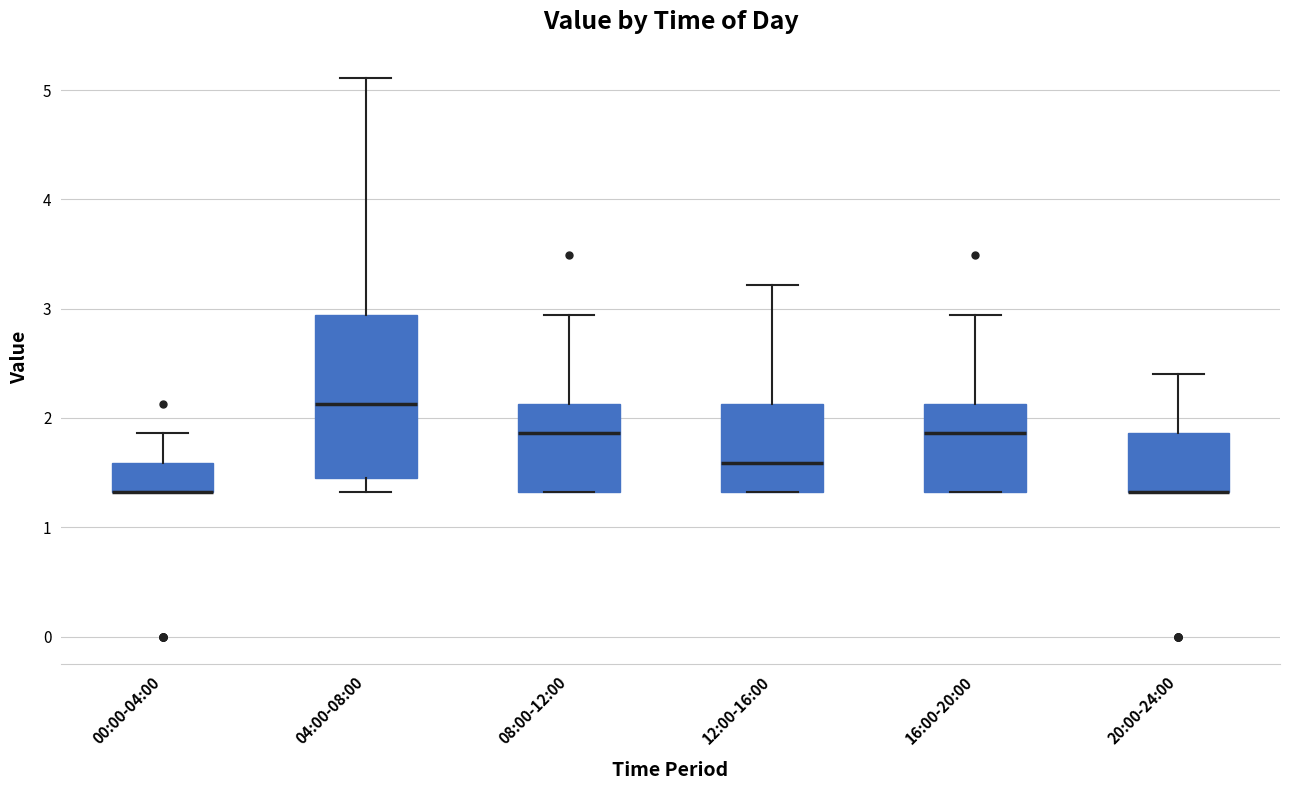

Reading left to right, read every box against the y-axis: the position of its median line, the range the box covers, and the ends of its whiskers. The values are not printed on the chart, so give them approximately, as read against the axis.

00:00-04:00: median 1.3 (drawn on the box's lower edge), box 1.3 to 1.6, whiskers 1.3 to 1.9
04:00-08:00: median 2.1, box 1.5 to 2.9, whiskers 1.3 to 5.1
08:00-12:00: median 1.9, box 1.3 to 2.1, whiskers 1.3 to 2.9
12:00-16:00: median 1.6, box 1.3 to 2.1, whiskers 1.3 to 3.2
16:00-20:00: median 1.9, box 1.3 to 2.1, whiskers 1.3 to 2.9
20:00-24:00: median 1.3 (drawn on the box's lower edge), box 1.3 to 1.9, whiskers 1.3 to 2.4